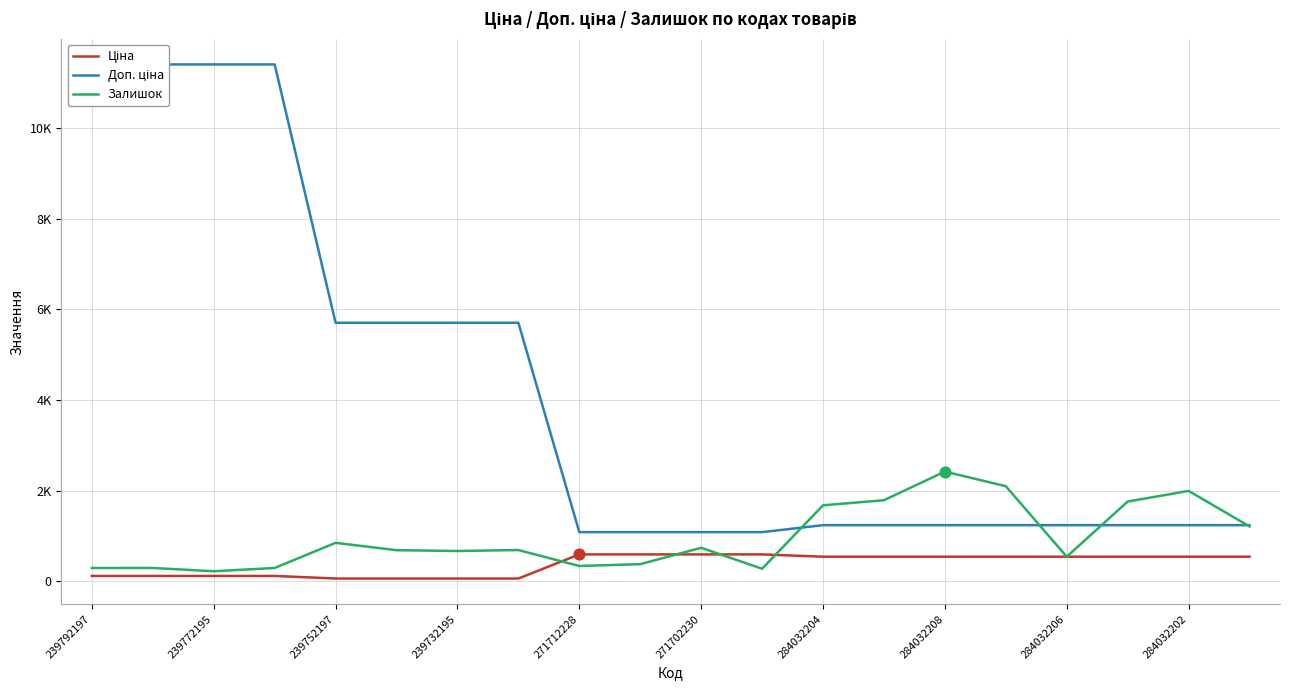

What are all the series names shown in the legend?

Ціна, Доп. ціна, Залишок